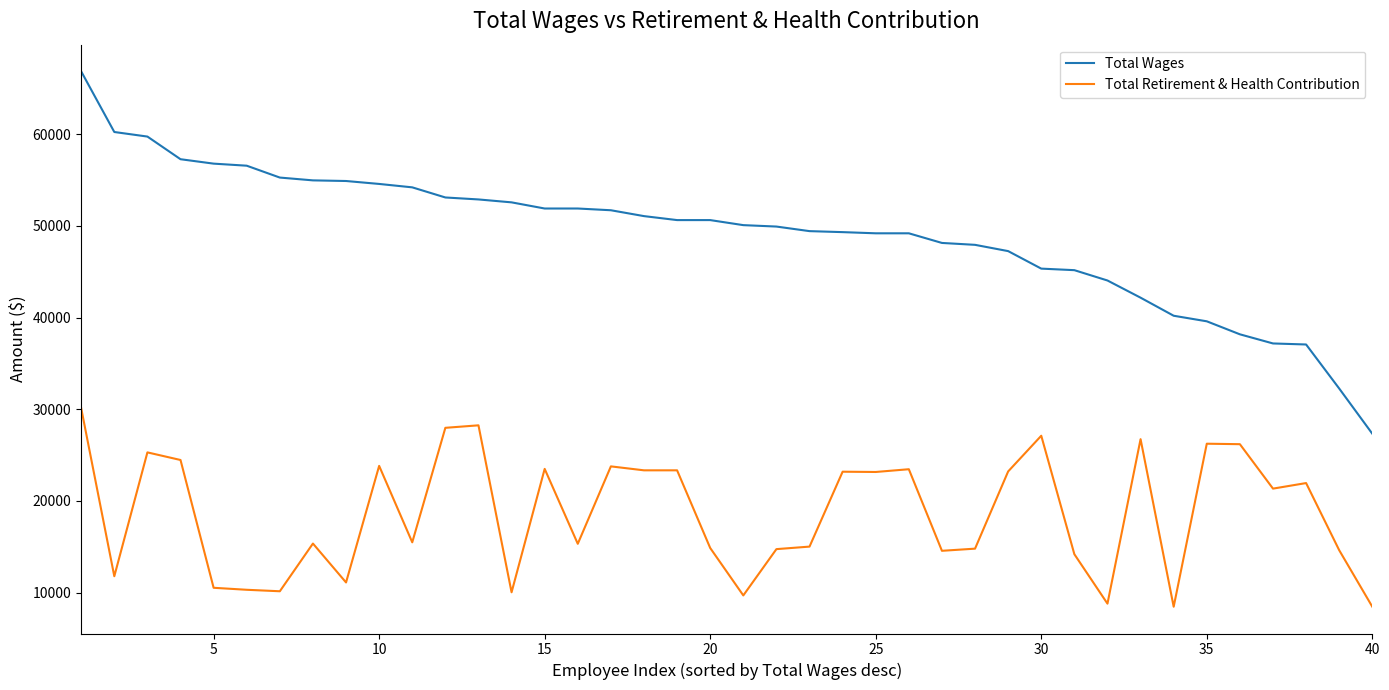

What is the sum of all Total Retirement & Health Contribution values?

744542